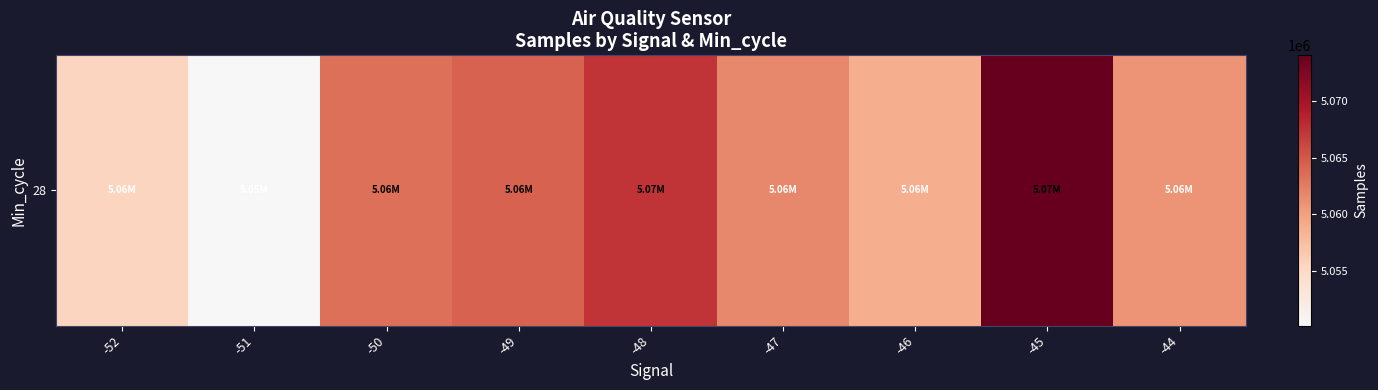

Reading right to left, list all the values displayed in this chart.

-44=5060855.5	-45=5074057.0	-46=5058930.0	-47=5061782.5	-48=5067359.3	-49=5064356.8	-50=5063421.7	-51=5050184.0	-52=5055450.0